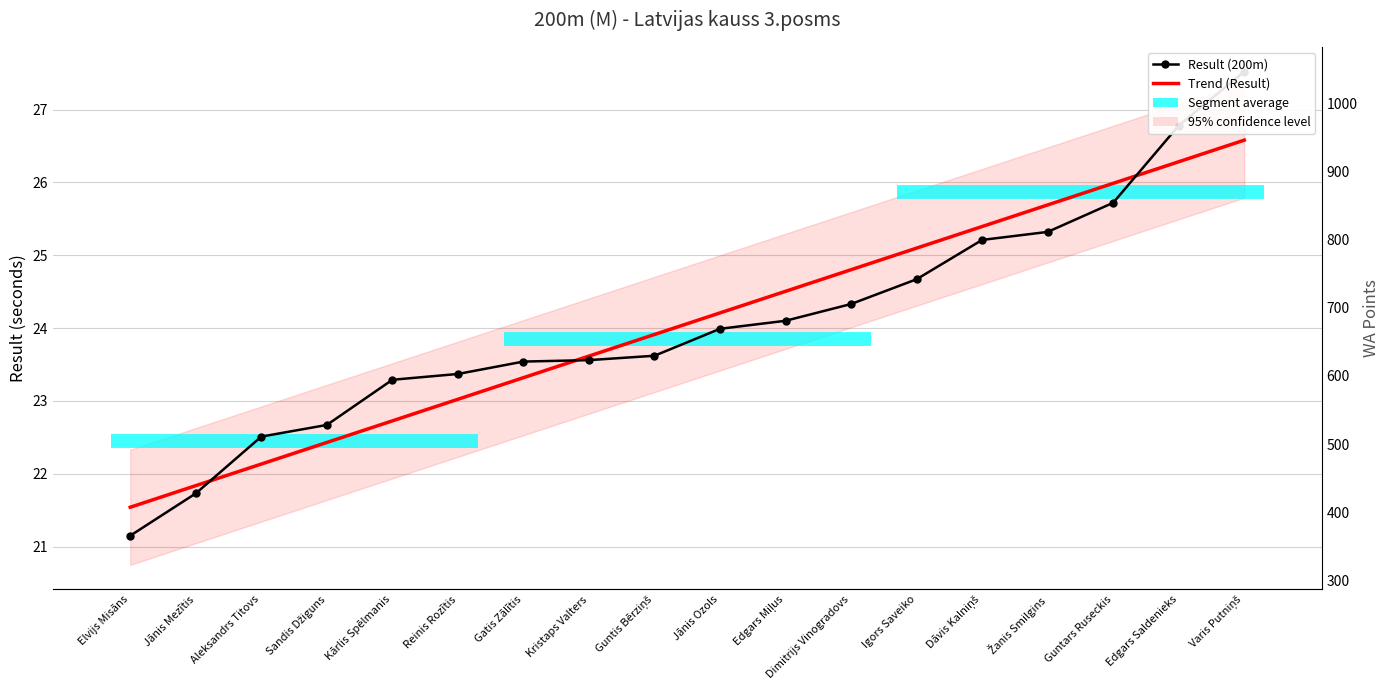

What is the greatest value displayed?

1046.0